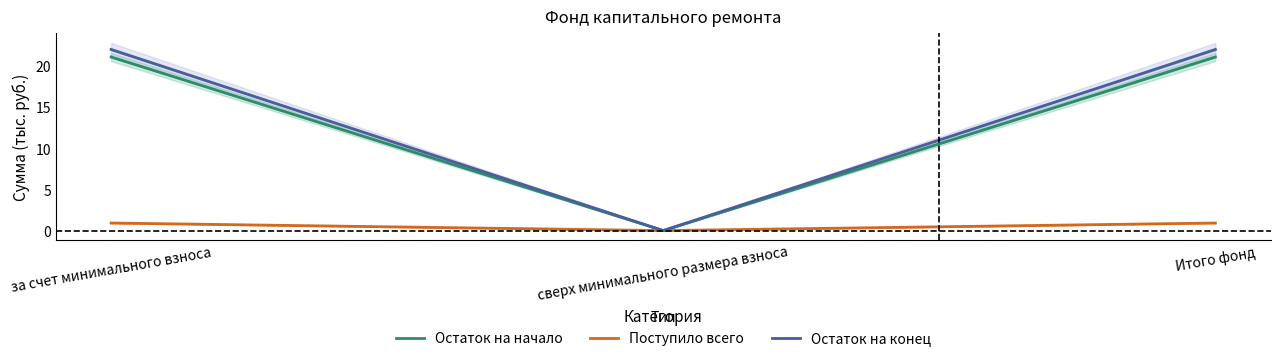

What are all the series names shown in the legend?

Остаток на начало, Поступило всего, Остаток на конец